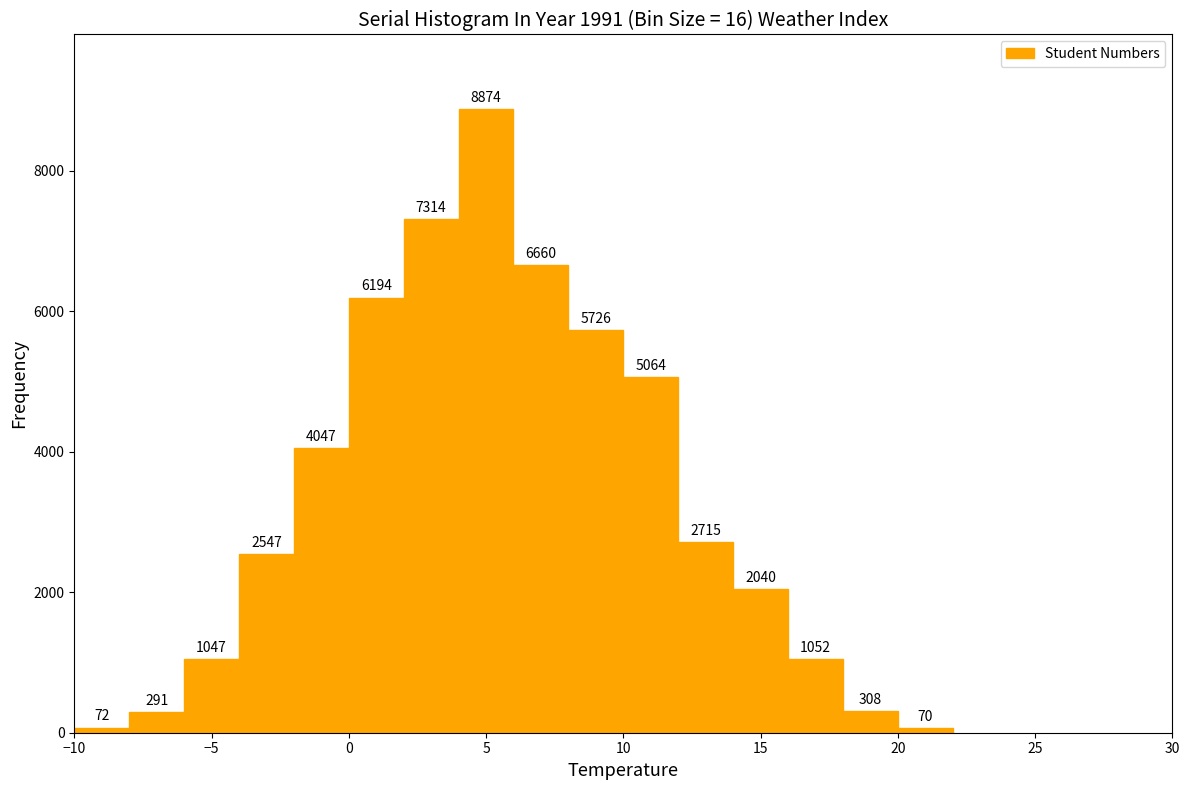

Reading left to right, transcribe this chart: for each bar, give the range it covers on the x-axis and its height.

-10 to -8: 72
-8 to -6: 291
-6 to -4: 1047
-4 to -2: 2547
-2 to 0: 4047
0 to 2: 6194
2 to 4: 7314
4 to 6: 8874
6 to 8: 6660
8 to 10: 5726
10 to 12: 5064
12 to 14: 2715
14 to 16: 2040
16 to 18: 1052
18 to 20: 308
20 to 22: 70